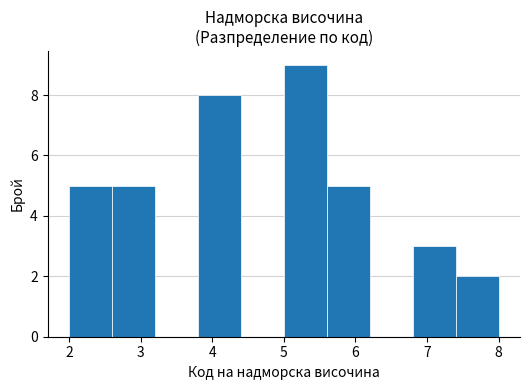

Reading left to right, list every bar in this chart as the range it spans on the x-axis followed by its height. The values are not printed on the chart, so give them approximately, as read against the axis.

2.0 to 2.6: 5
2.6 to 3.2: 5
3.2 to 3.8: 0
3.8 to 4.4: 8
4.4 to 5.0: 0
5.0 to 5.6: 9
5.6 to 6.2: 5
6.2 to 6.8: 0
6.8 to 7.4: 3
7.4 to 8.0: 2